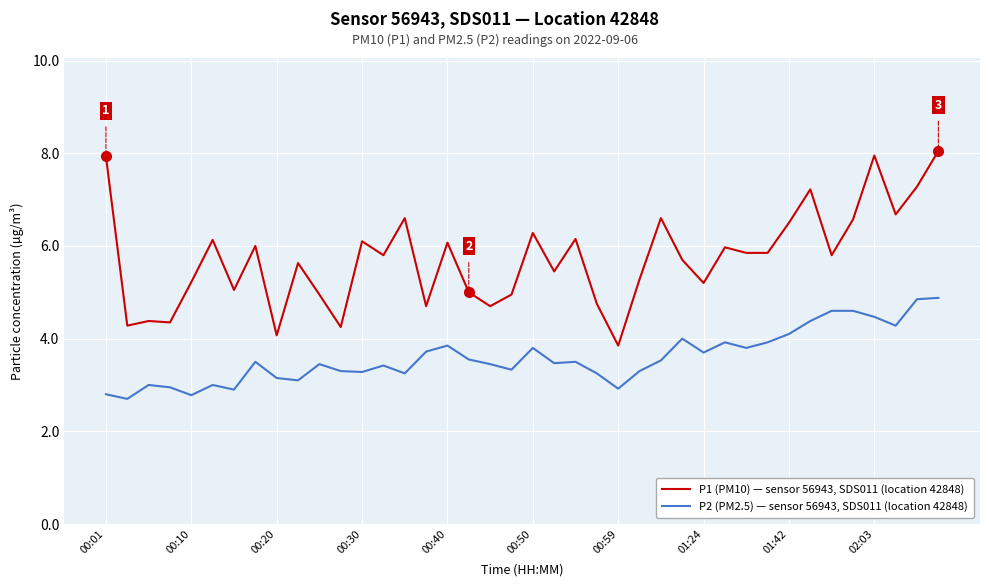

What is the minimum value for P1 (PM10) — sensor 56943, SDS011 (location 42848)?

3.9